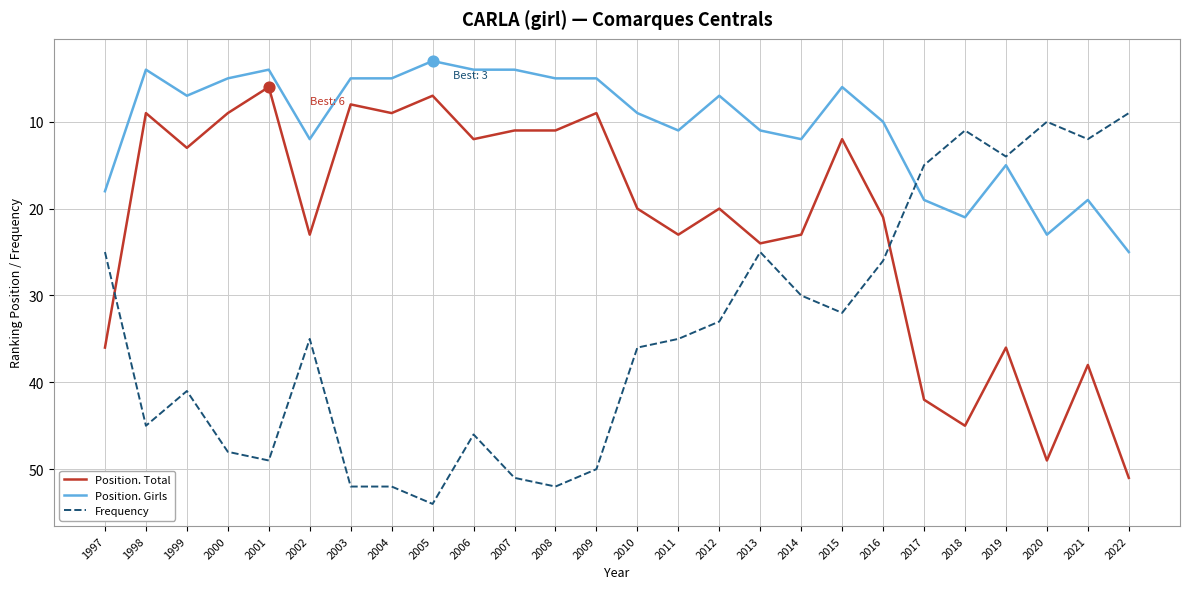

Which series has the largest total across all categories?

Frequency